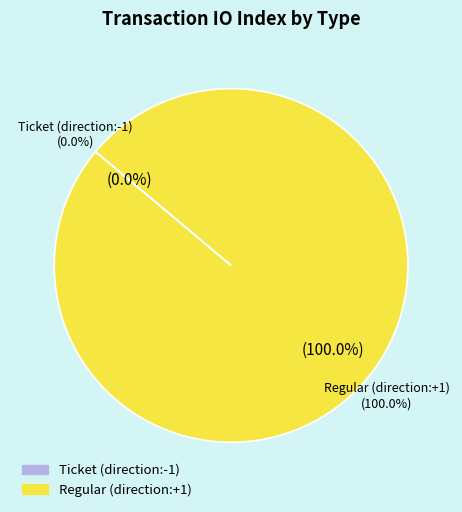

True or false: Regular (direction:+1) accounts for 90% of the total.

False